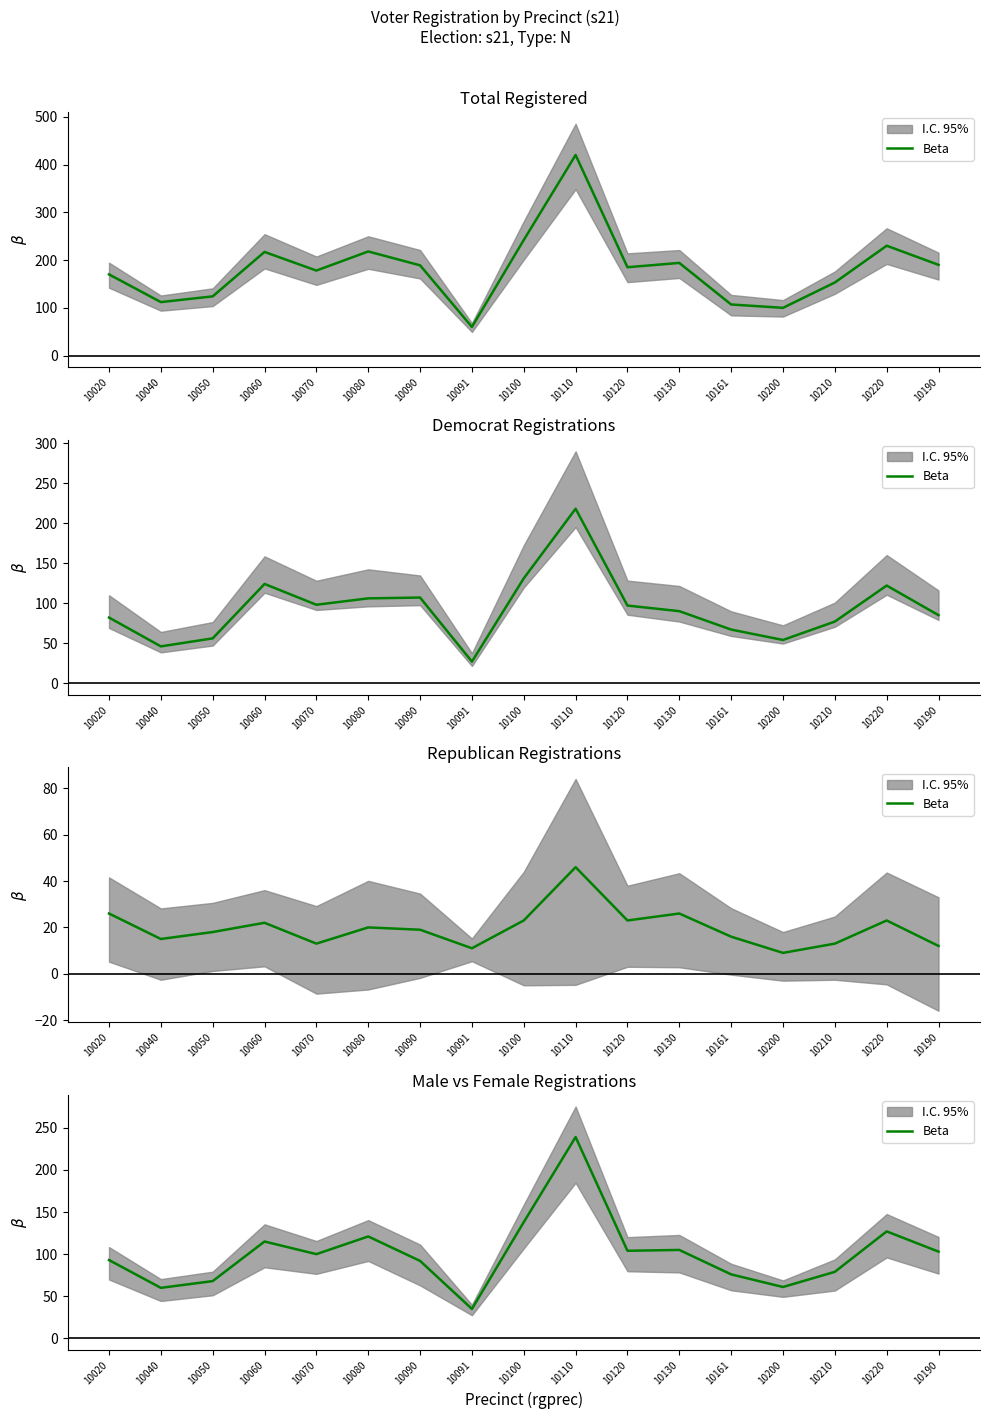

How many interior local peaks (higher than both neighbors) does the data have?

5